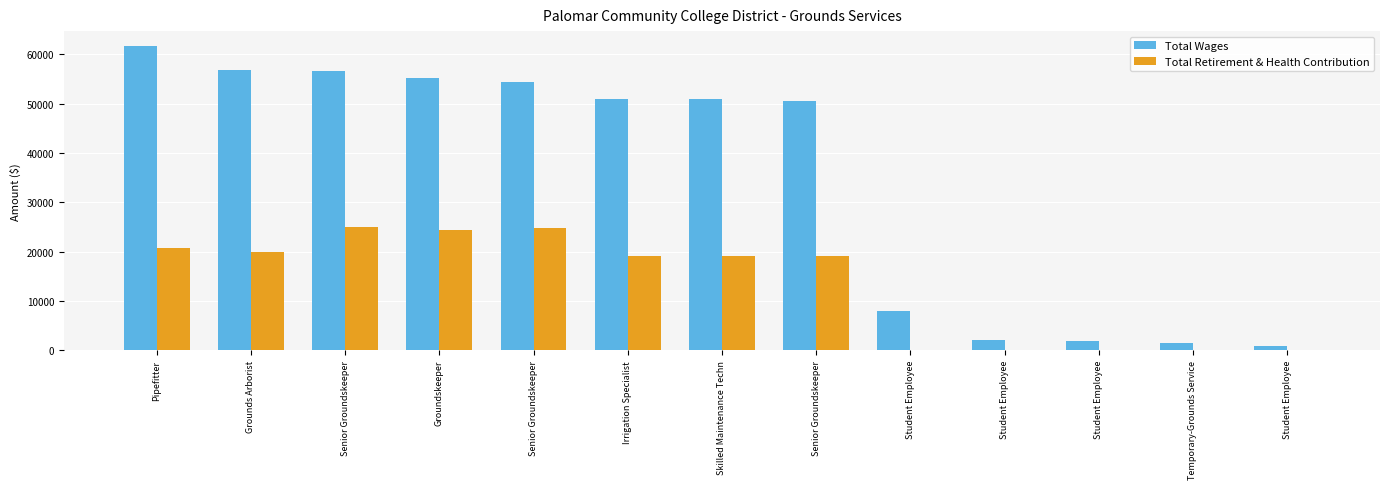

What is the average value of the Total Wages series?

34717